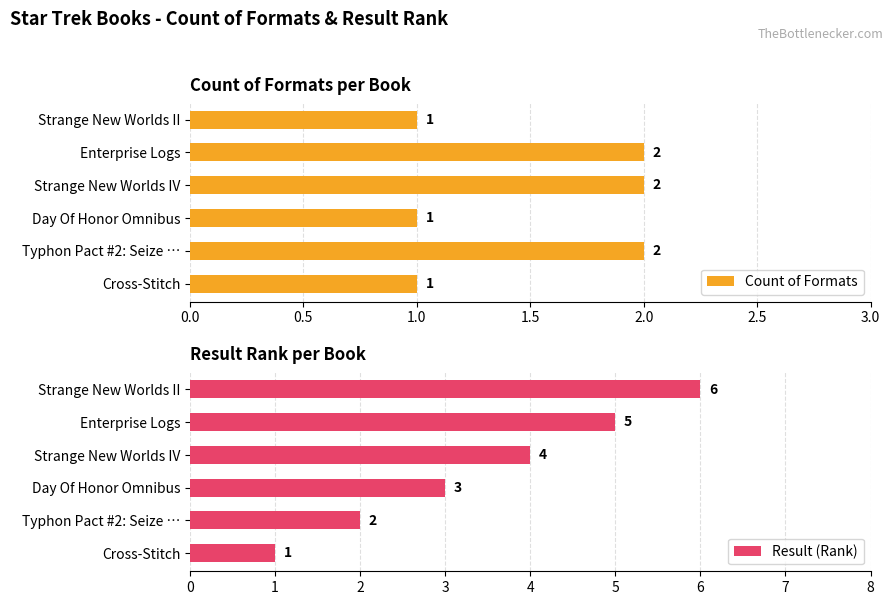

Is it true that Count of Formats equals 1 at Cross-Stitch?

True